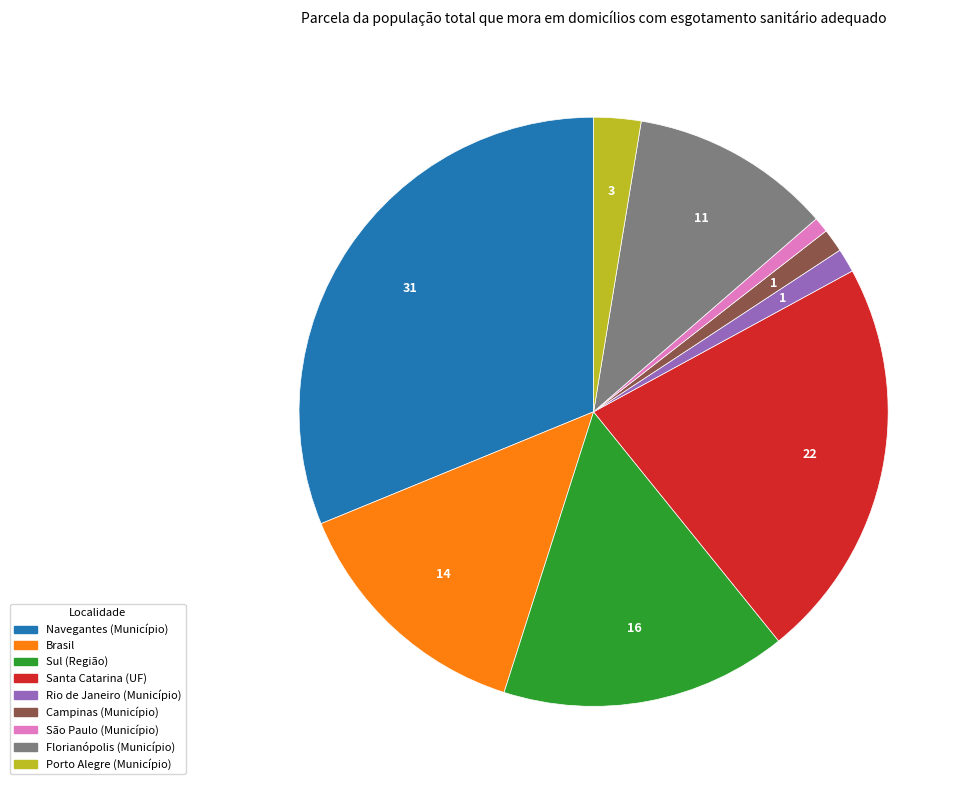

Which category has the biggest portion of the pie?

Navegantes (Município)